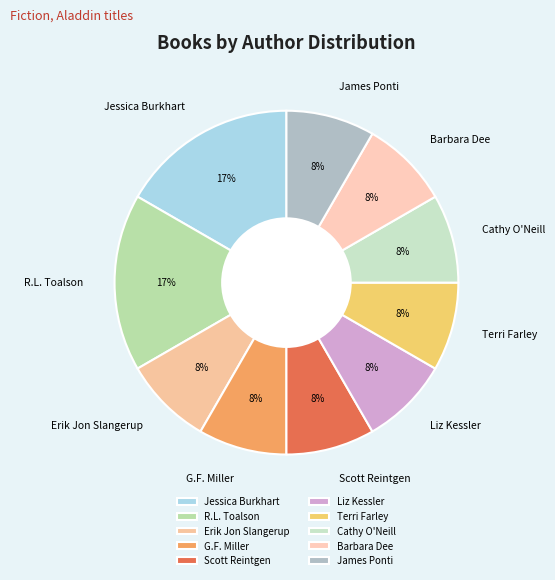

What is the ratio of the value at James Ponti to the value at Scott Reintgen?

1.0